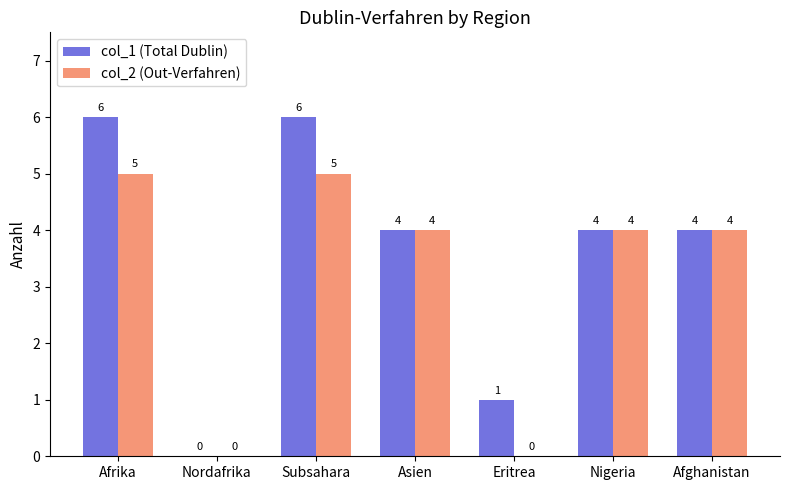

How many col_1 (Total Dublin) values are between 1 and 6?

6